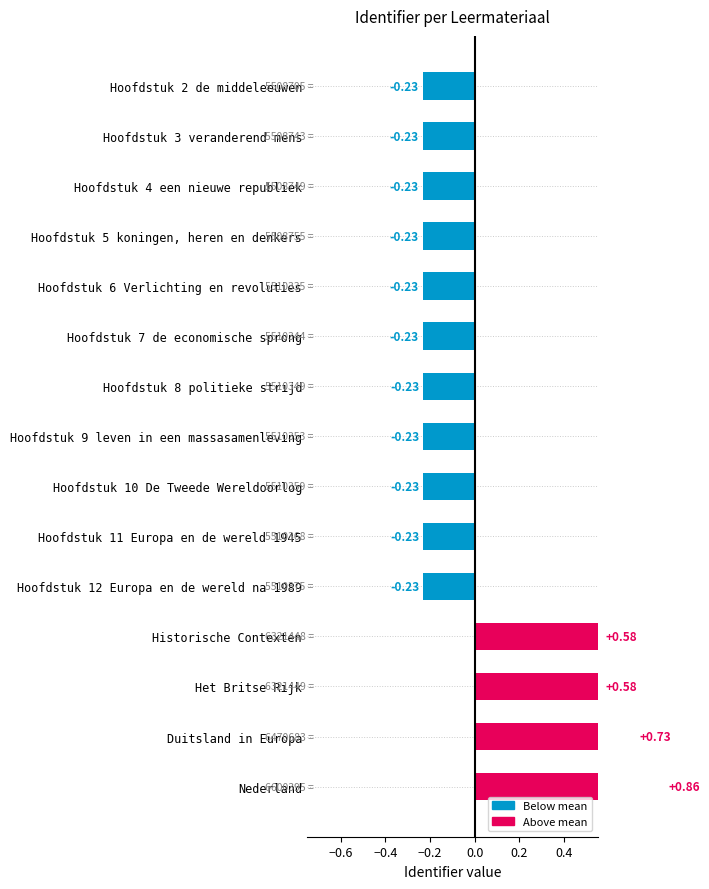

What position from the right is Hoofdstuk 4 een nieuwe republiek?

3